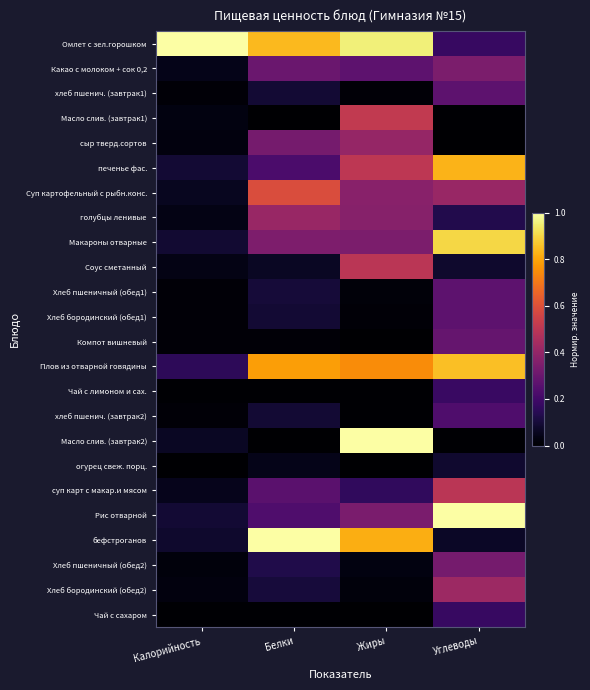

What is the maximum value shown in the chart?

1.0